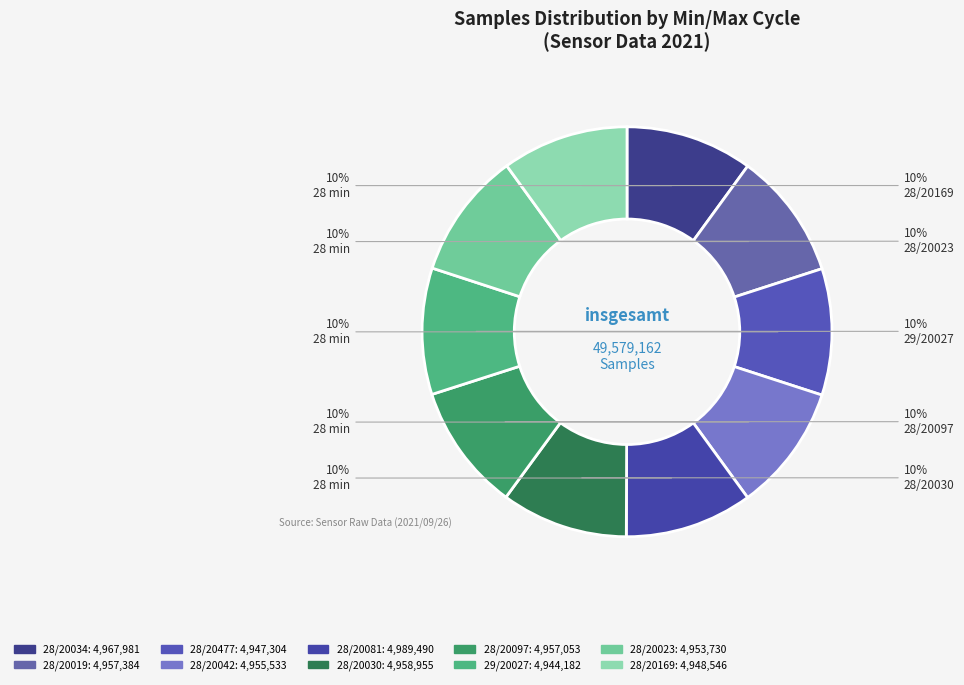

Combined, what portion of the pie is 28/20019 and 28/20097?

20.0%